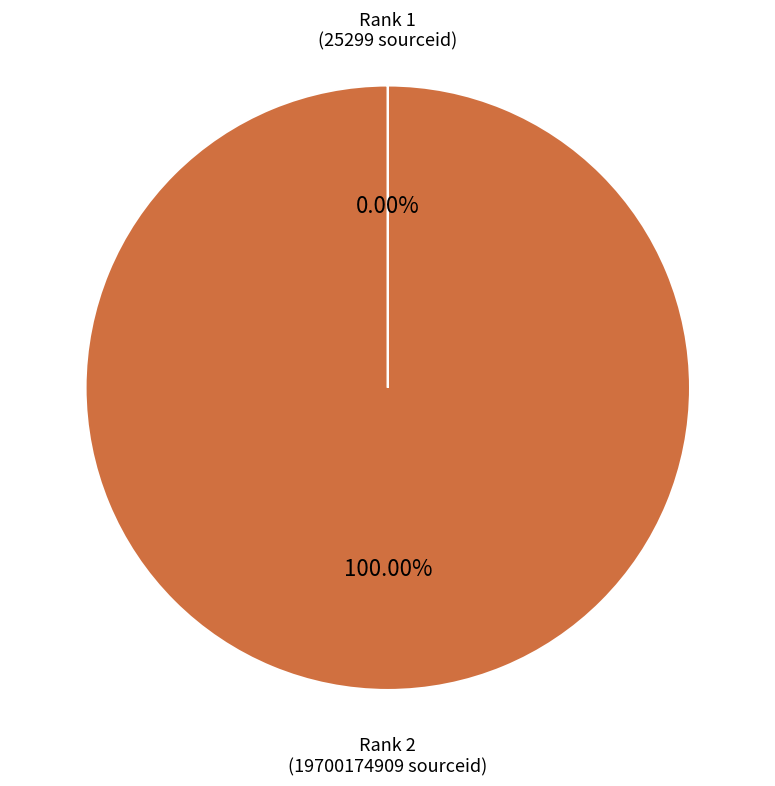

What is the majority slice?

Rank 2